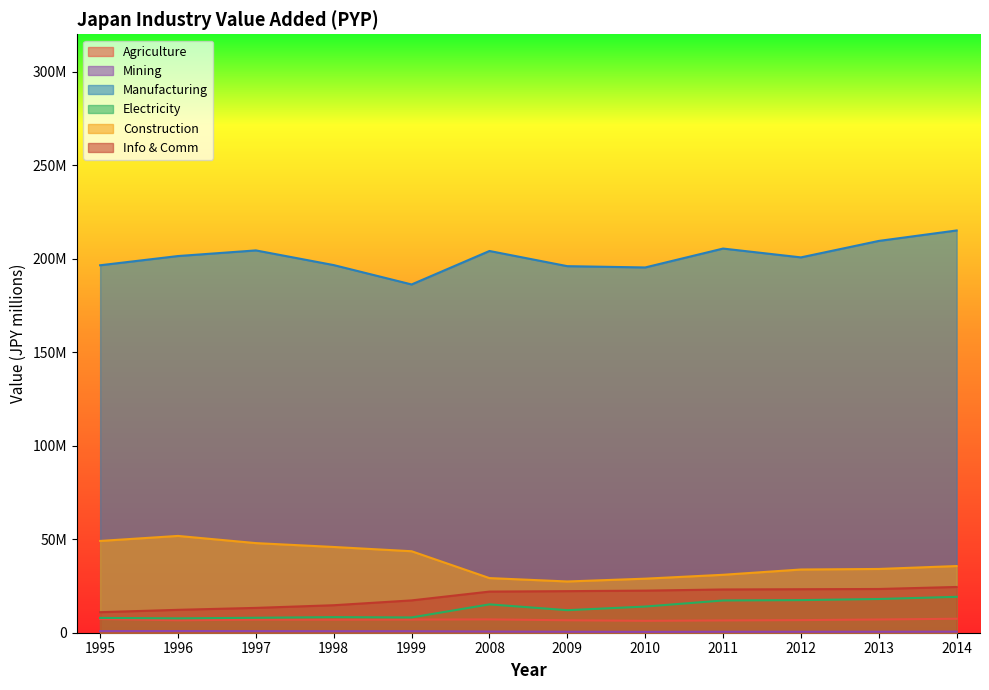

In Electricity, gas, steam, how many points are lower than both neighbors (excluding endpoints)?

3